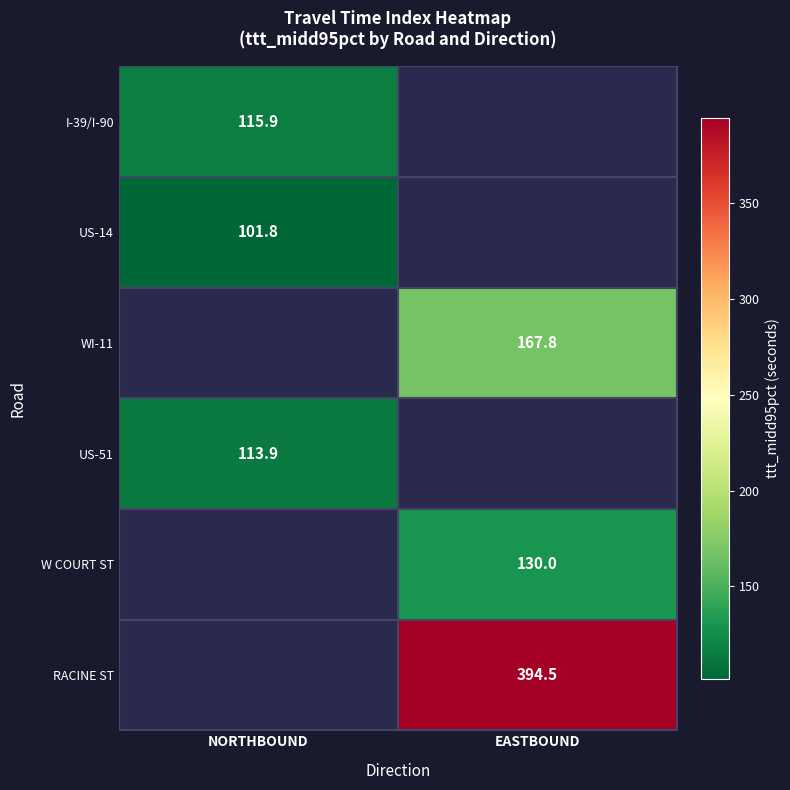

Is the value of US-14 at NORTHBOUND greater than the value of US-51 at NORTHBOUND?

No